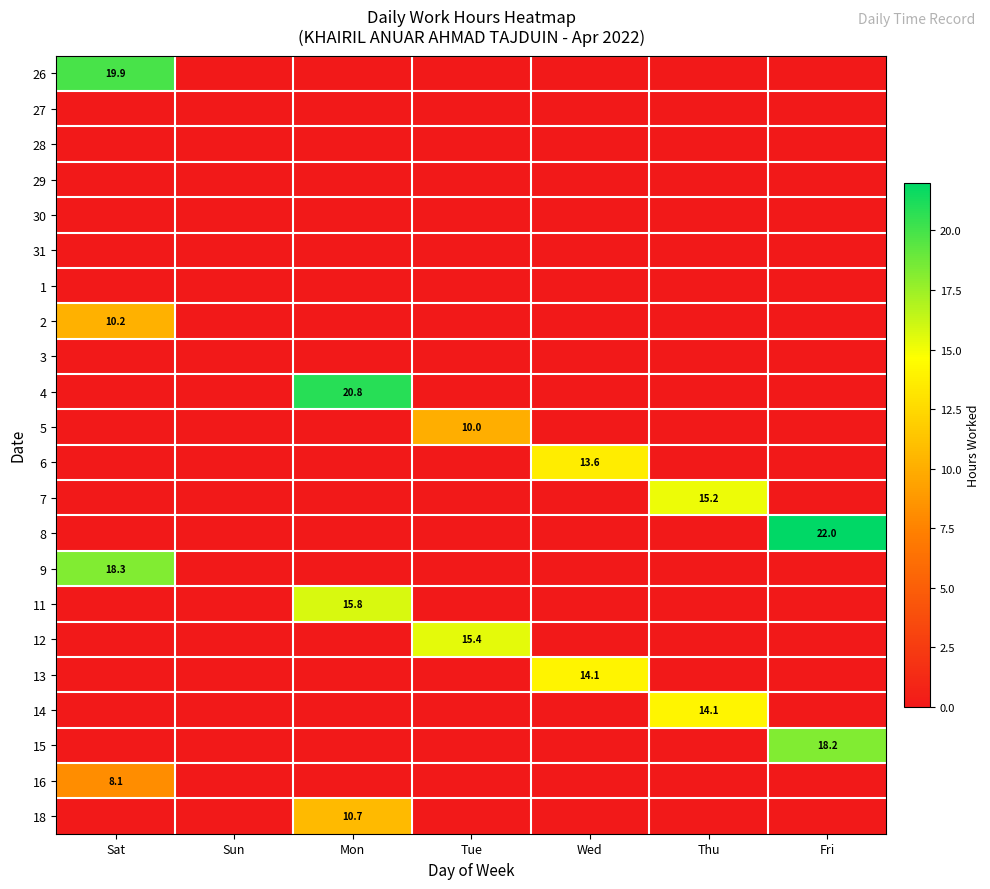

What is the difference between the highest and lowest values at Fri?

22.0